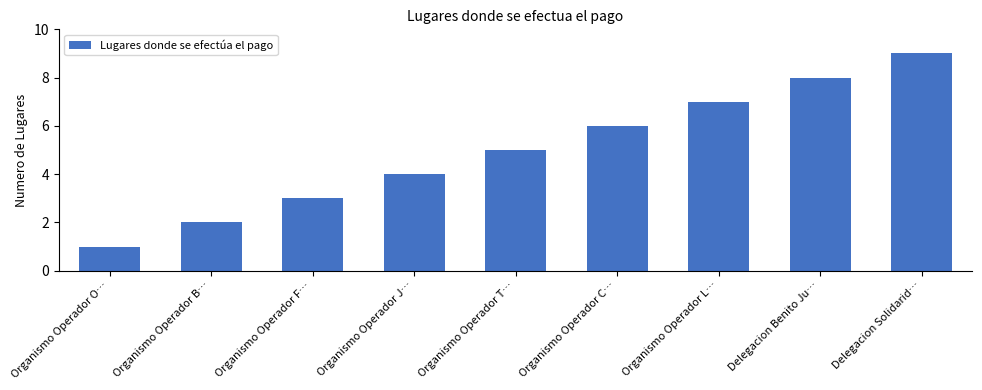

How many bars are there in total?

9